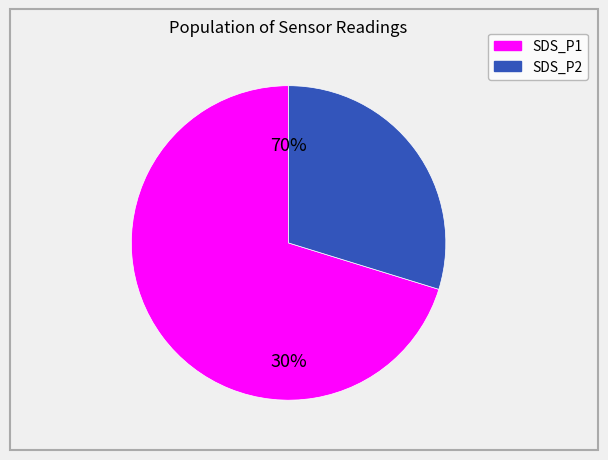

Rank the series at 27 from lowest to highest value.

SDS_P2, SDS_P1